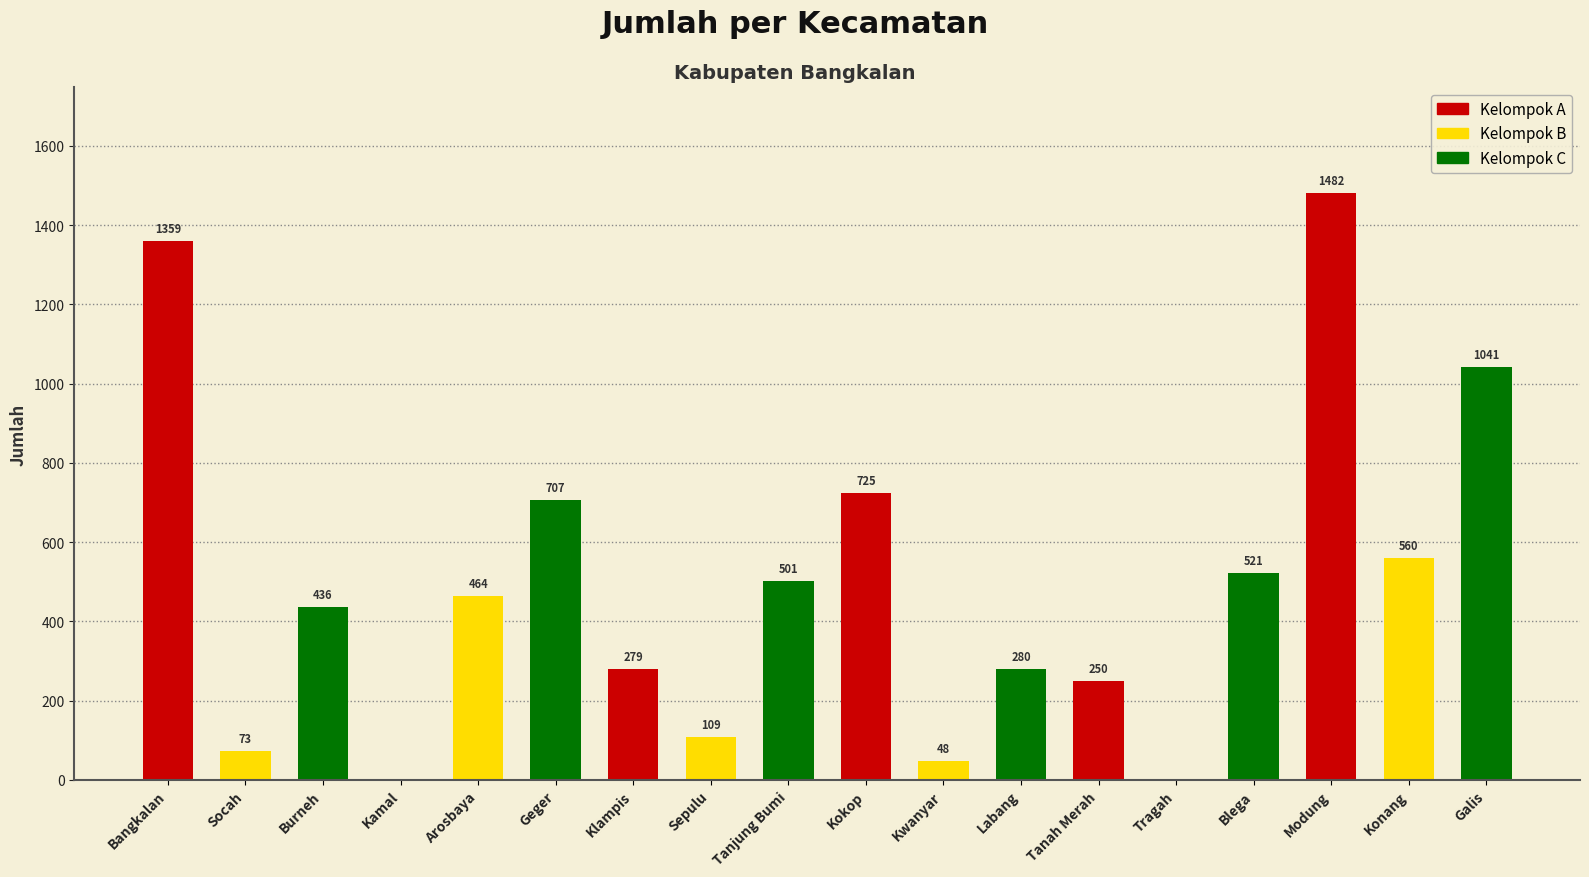

Does the chart contain stacked bars?

No